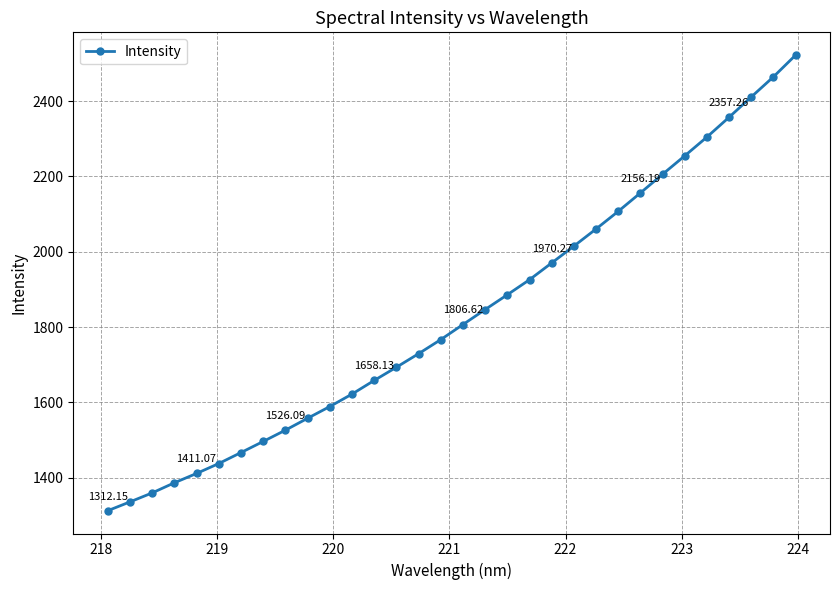

What is the difference between the maximum and minimum values?

1210.0